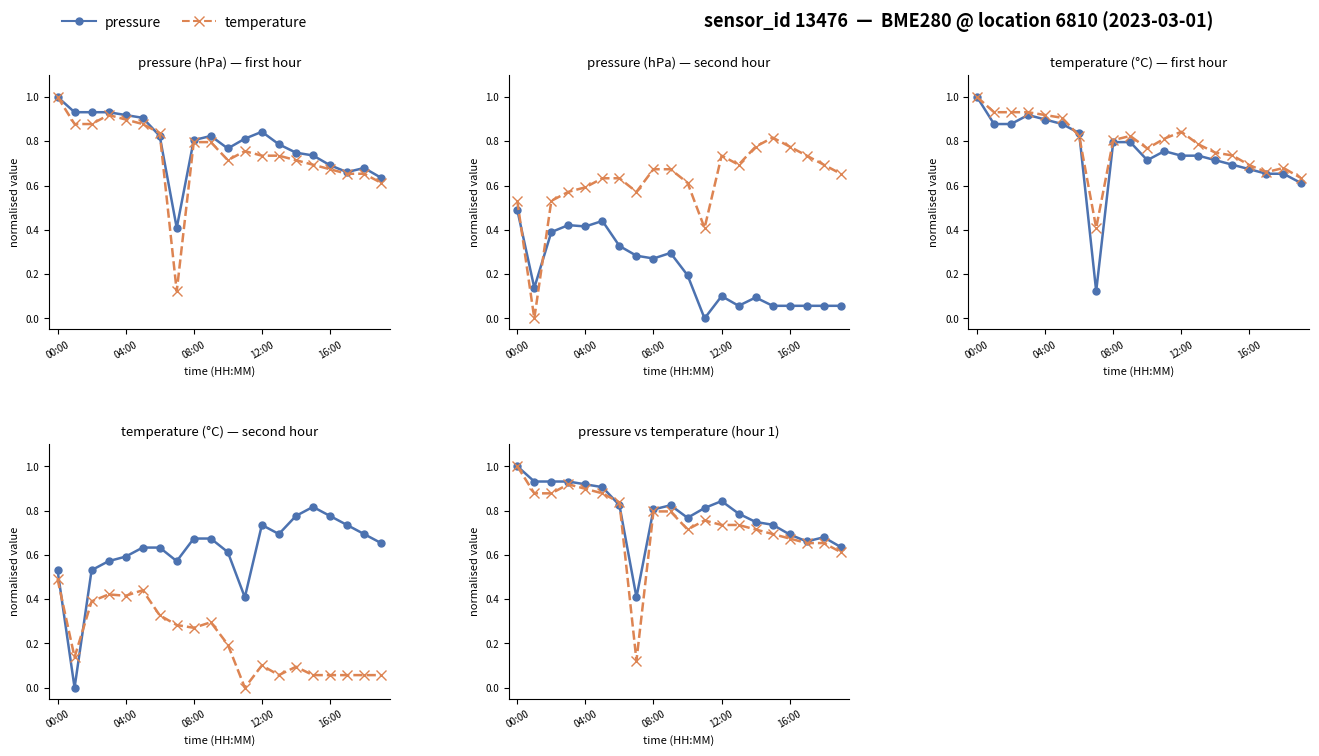

Which category has the highest value in the pressure series?

00:00